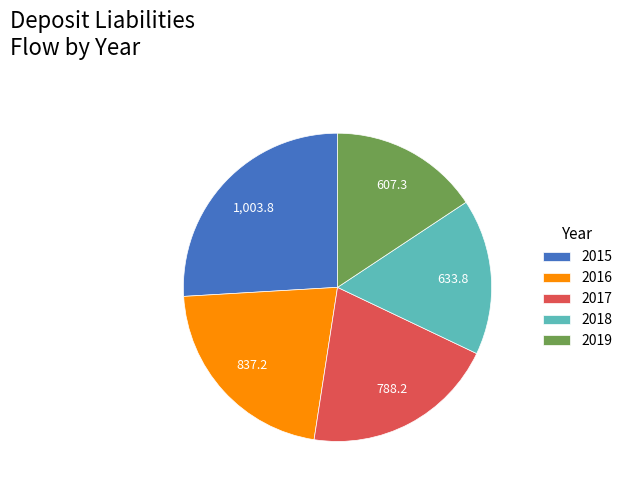

Rank the categories by value from lowest to highest.

2019, 2018, 2017, 2016, 2015